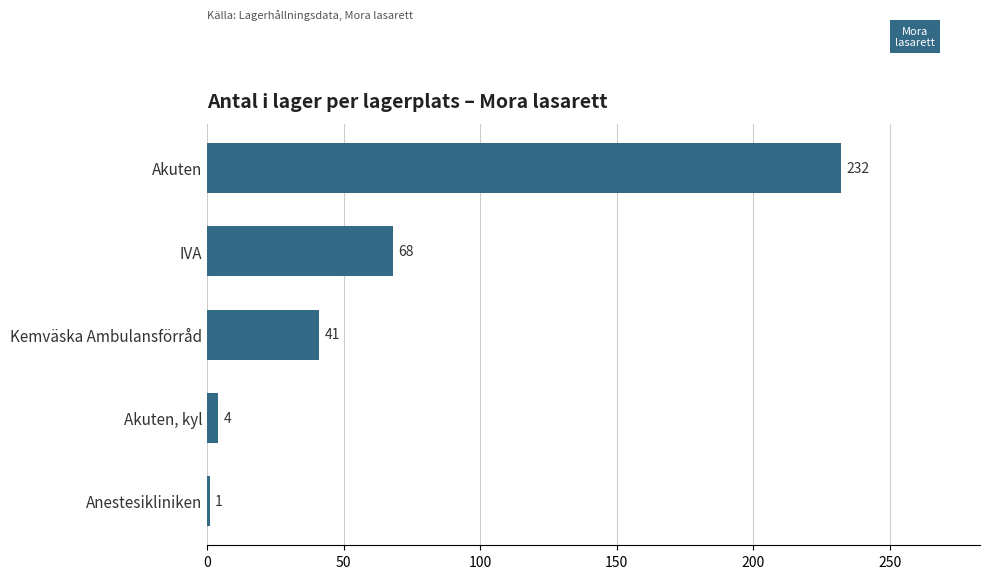

What position from the bottom is Anestesikliniken?

1